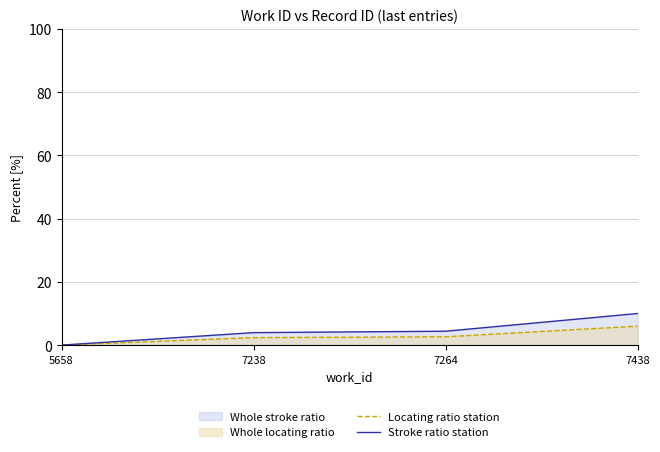

How many values in the Stroke ratio station series exceed 4?

2